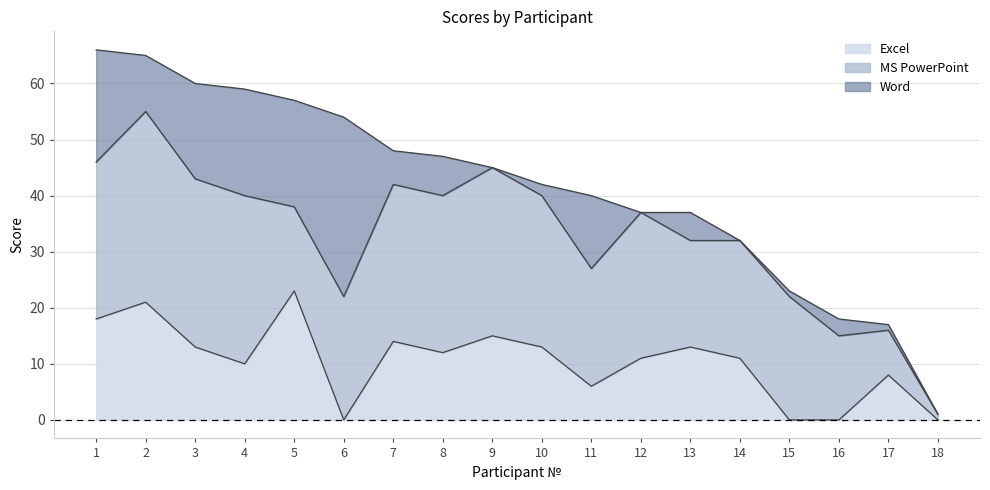

After their last crossing, which series has the higher values: Word or MS PowerPoint?

MS PowerPoint